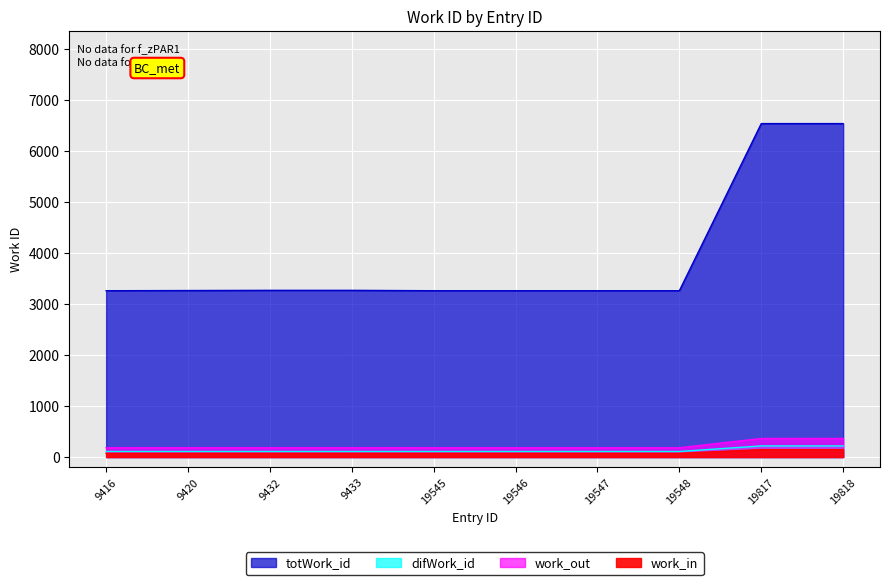

What is the difference between the values at 9433 and 19546?

7.2